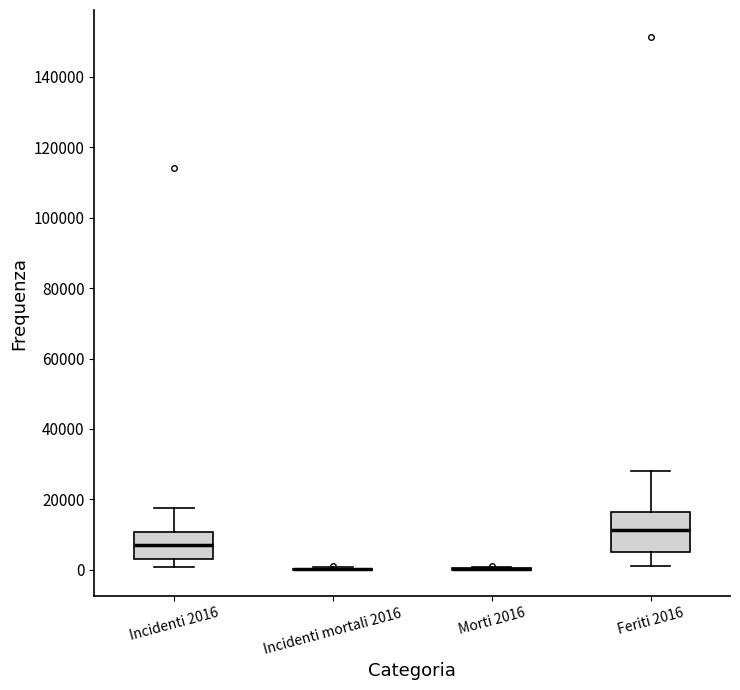

Reading left to right, transcribe this box plot: for each box, give where its median line is, the range the box spans, and where its two whiskers end, as read against the y-axis. The values are not printed on the chart, so give them approximately, as read against the axis.

Incidenti 2016: median 8000, box 4000 to 10000, whiskers 0 to 18000
Incidenti mortali 2016: box collapsed to a line at 0, whiskers 0 to 0
Morti 2016: box collapsed to a line at 0, whiskers 0 to 0
Feriti 2016: median 12000, box 4000 to 16000, whiskers 2000 to 28000